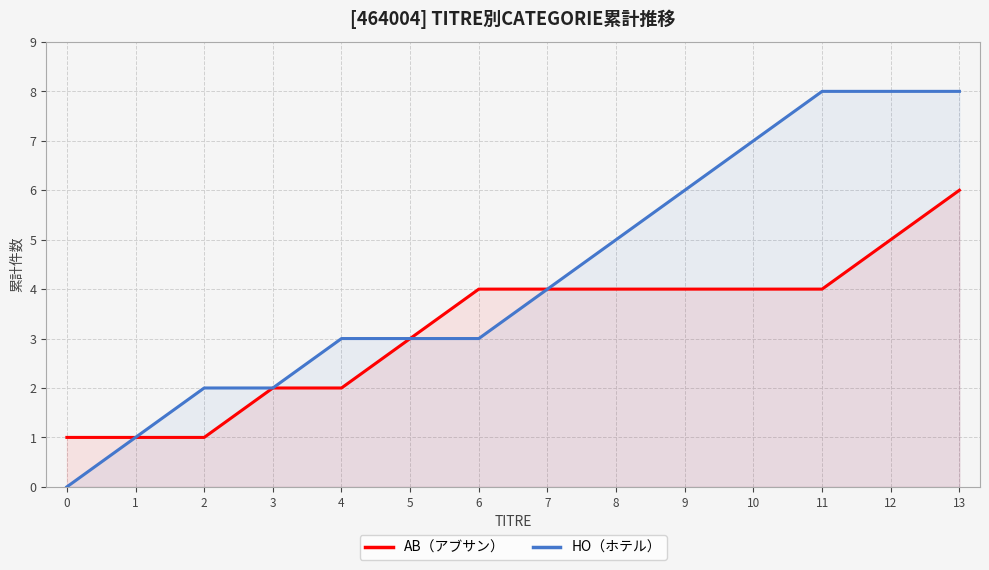

Which series has the largest range (max minus min)?

HO（ホテル）